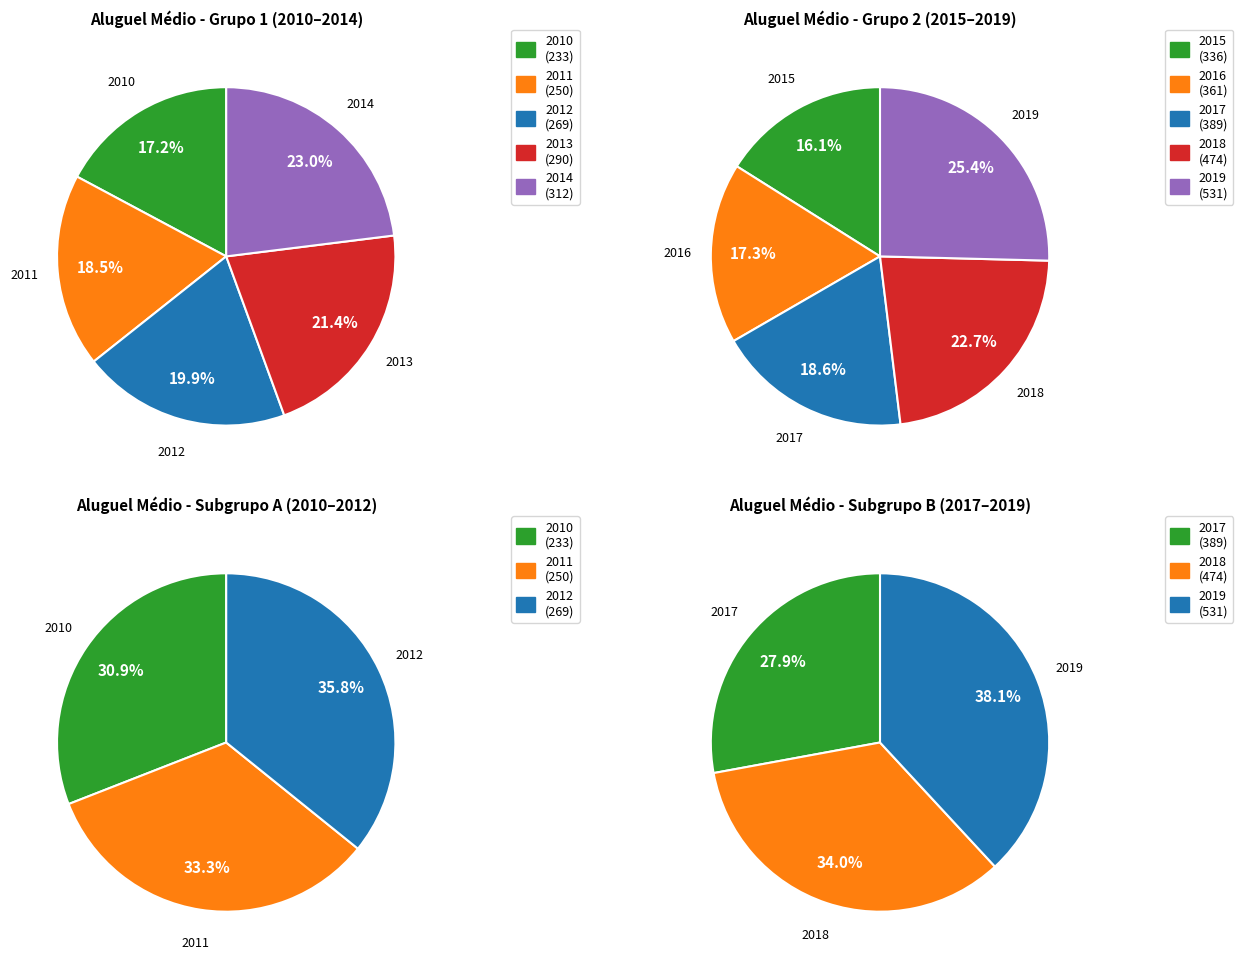

Which category has the biggest portion of the pie?

2019